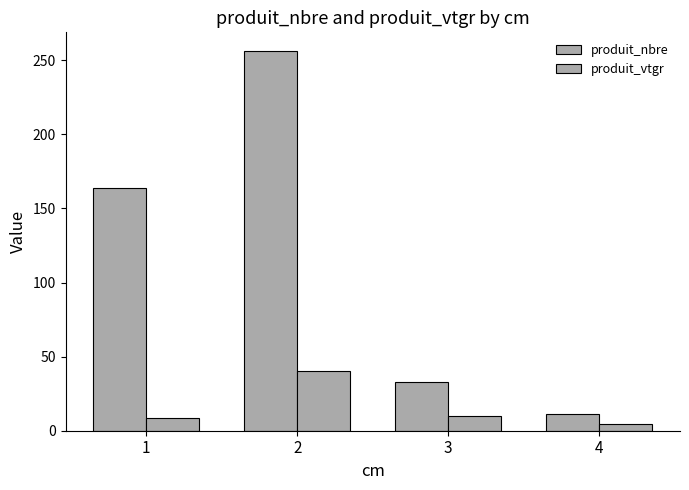

How many groups of bars are there?

4